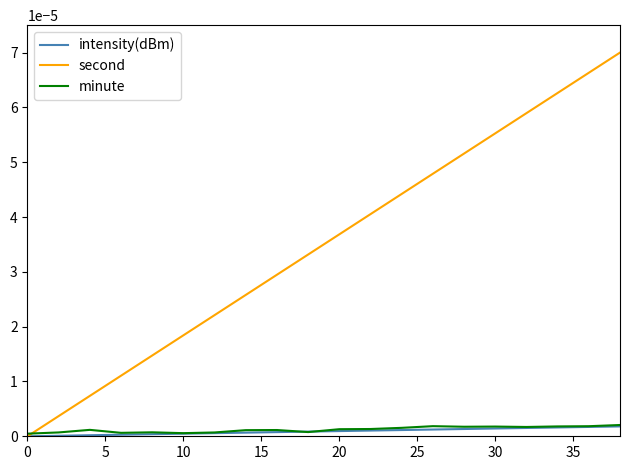

Which series has the largest total across all categories?

second